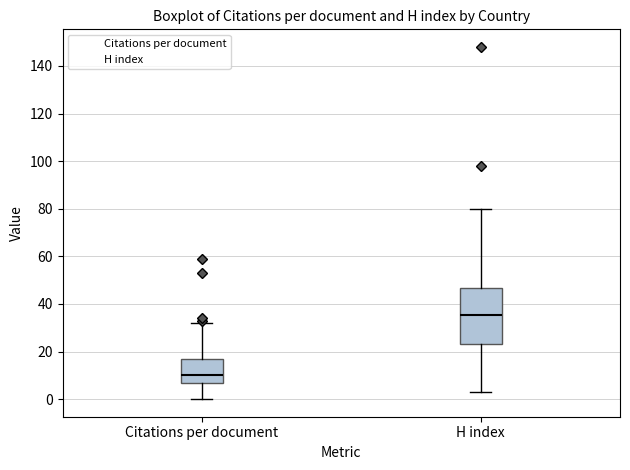

Reading left to right, read every box against the y-axis: the position of its median line, the range the box covers, and the ends of its whiskers. The values are not printed on the chart, so give them approximately, as read against the axis.

Citations per document: median 10, box 6 to 16, whiskers 0 to 32
H index: median 36, box 24 to 46, whiskers 4 to 80